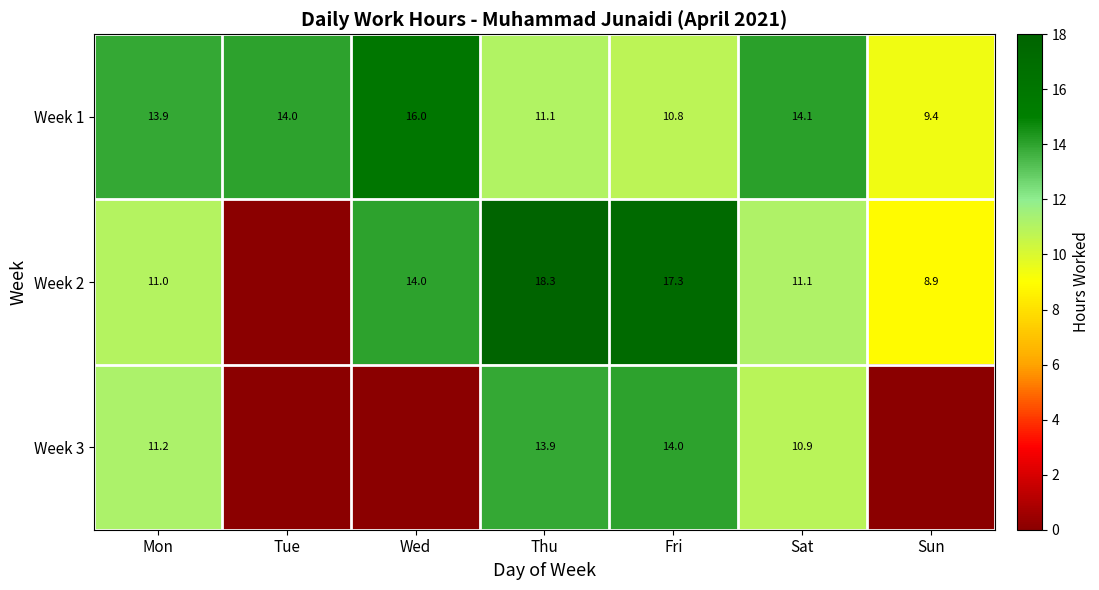

What is the difference between the highest and lowest values at Thu?

7.2